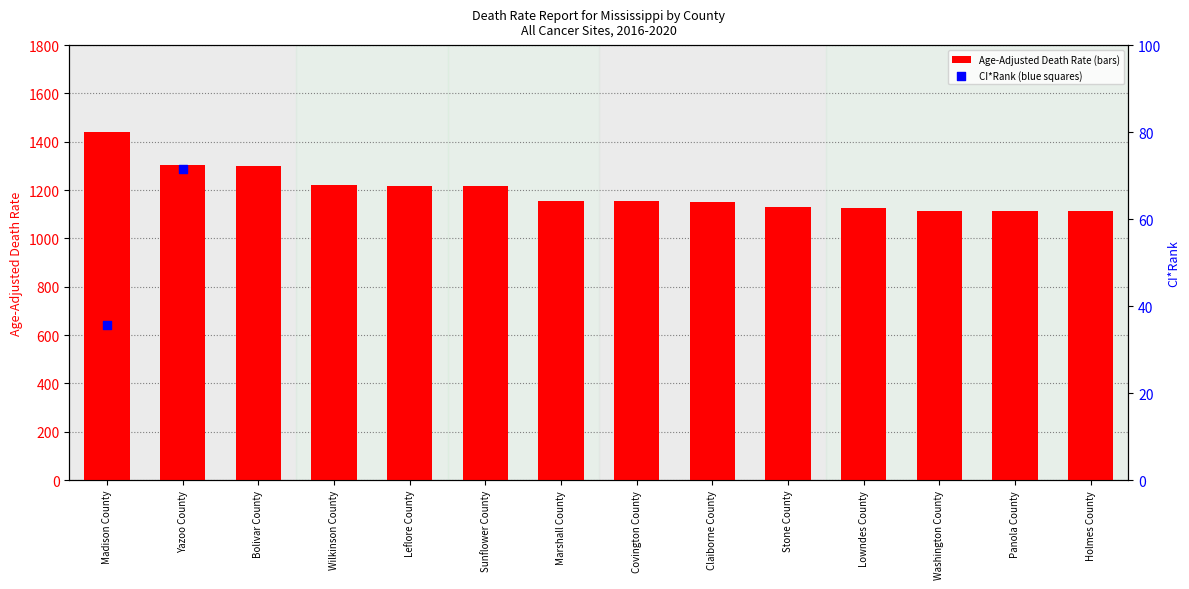

Which series has the largest total across all categories?

Age-Adjusted Death Rate